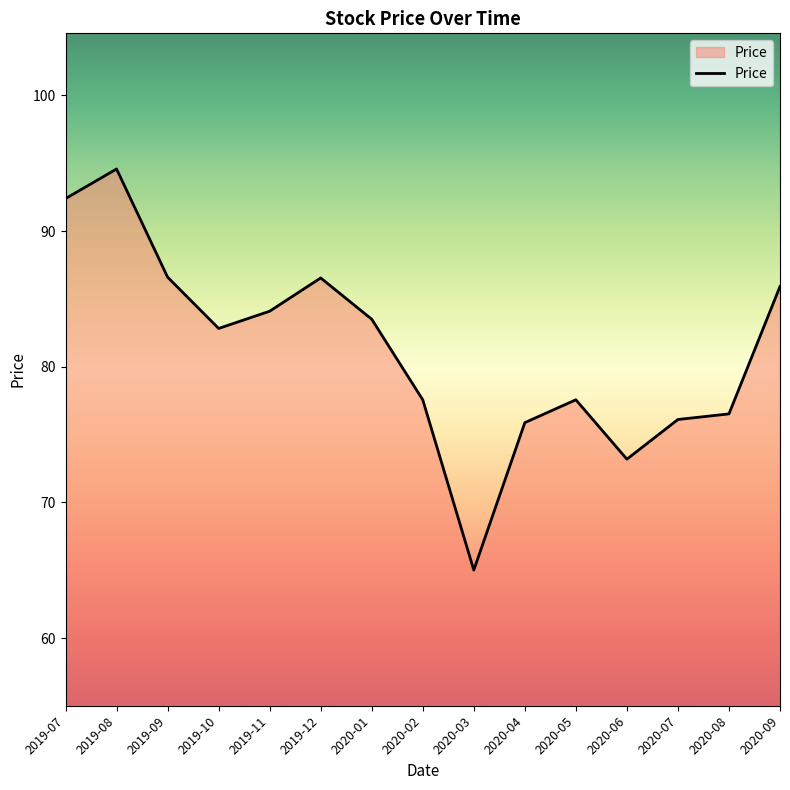

What is the change in value from 2020-02 to 2020-07?

-1.5